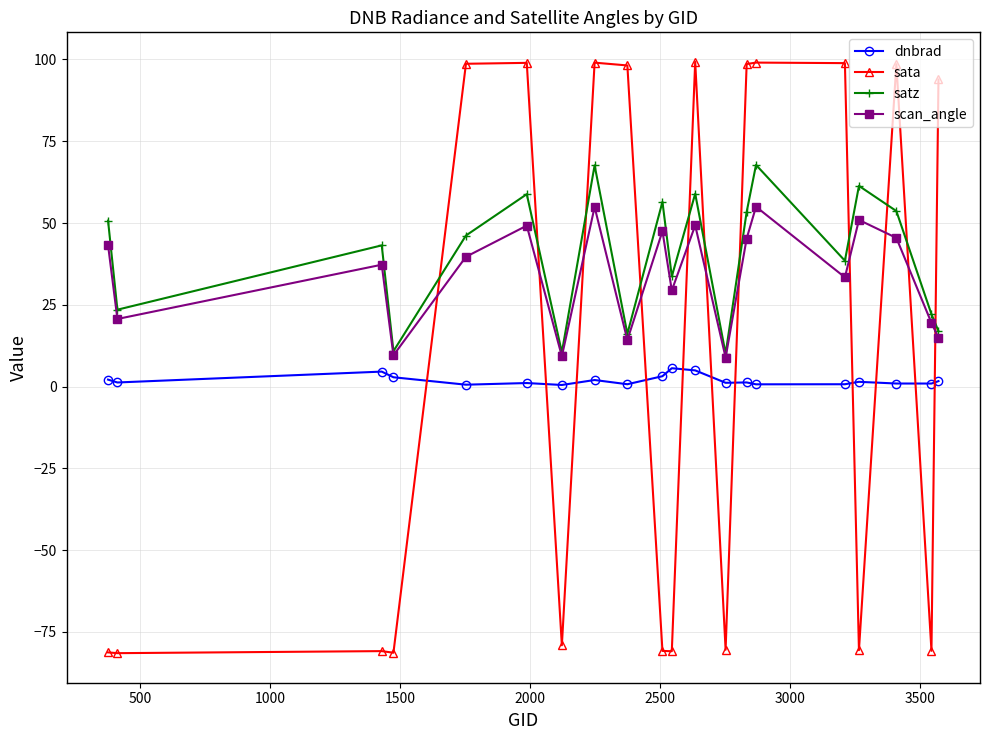

True or false: dnbrad has more than 0 interior local peaks.

True